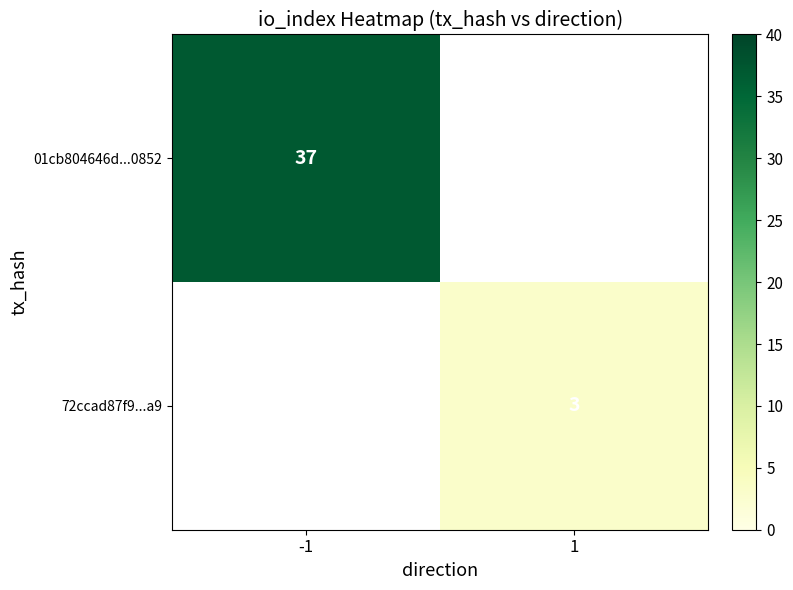

The value of 72ccad87f9...a9 at 1 is 2. True or false?

False